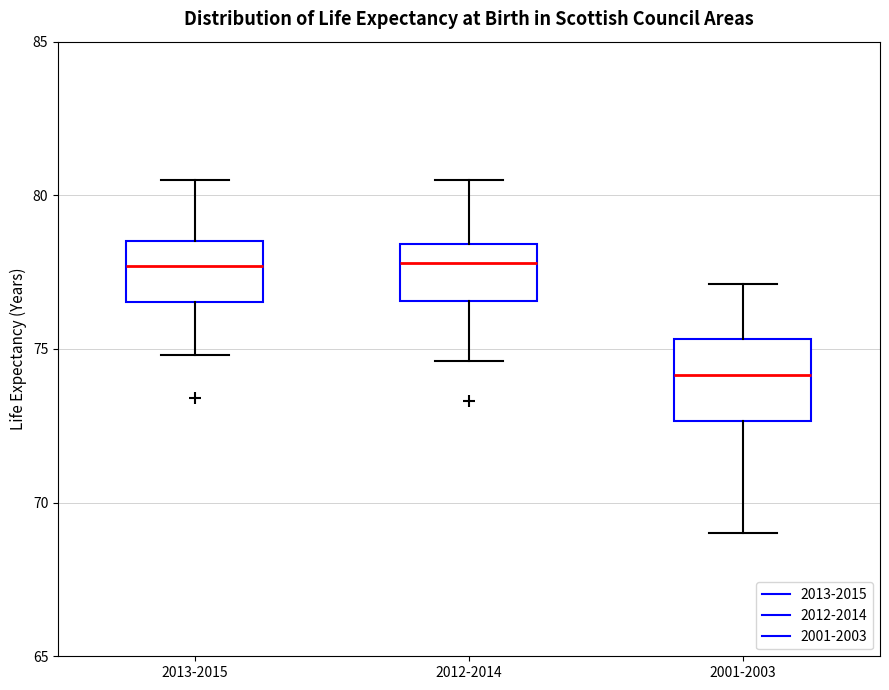

Which box is the tallest, from its lower edge to its upper edge?

2001-2003